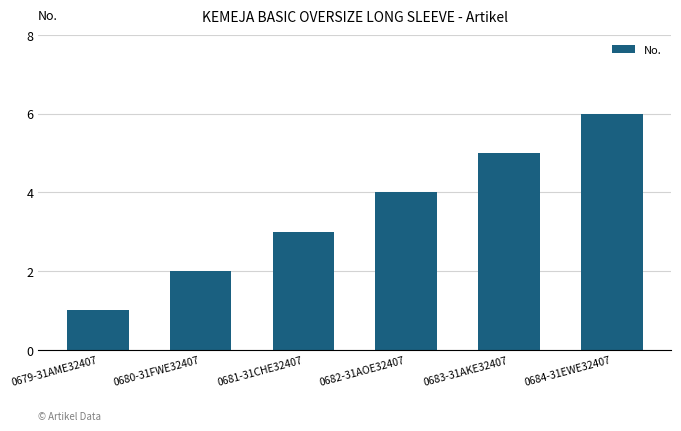

Reading left to right, transcribe all the data shown in this chart.

1	2	3	4	5	6